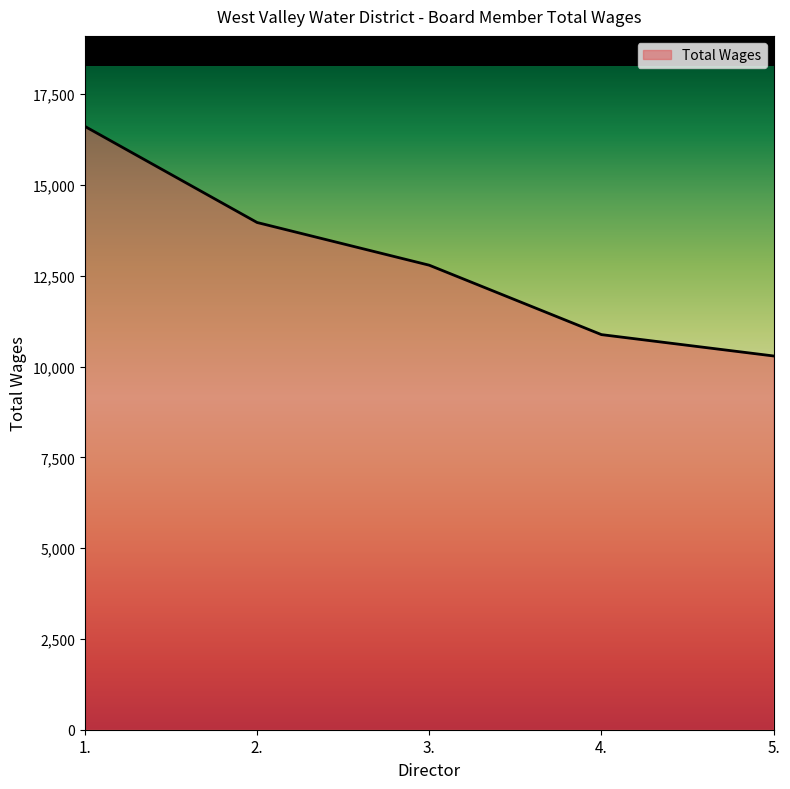

The chart shows a value of 16538 at 4.. True or false?

False